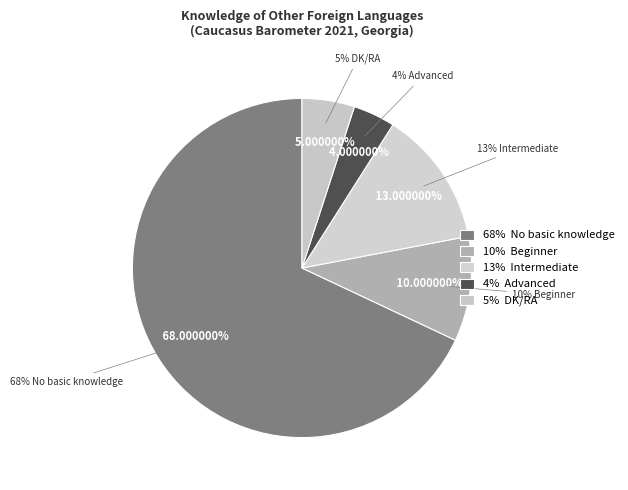

Rank the categories by value from highest to lowest.

No basic knowledge, Intermediate, Beginner, DK/RA, Advanced